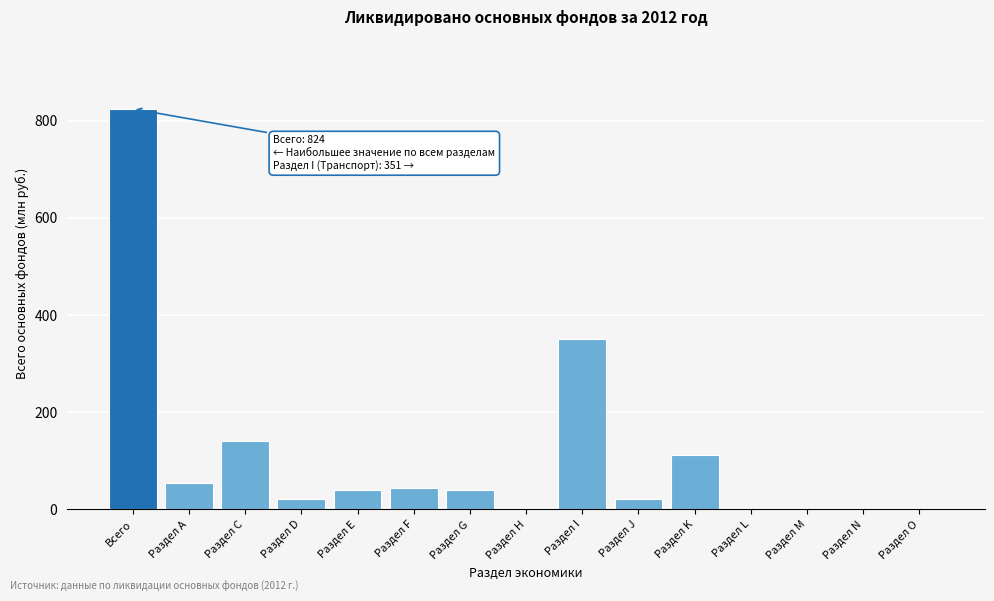

At which label is the value closest to 412?

Раздел I